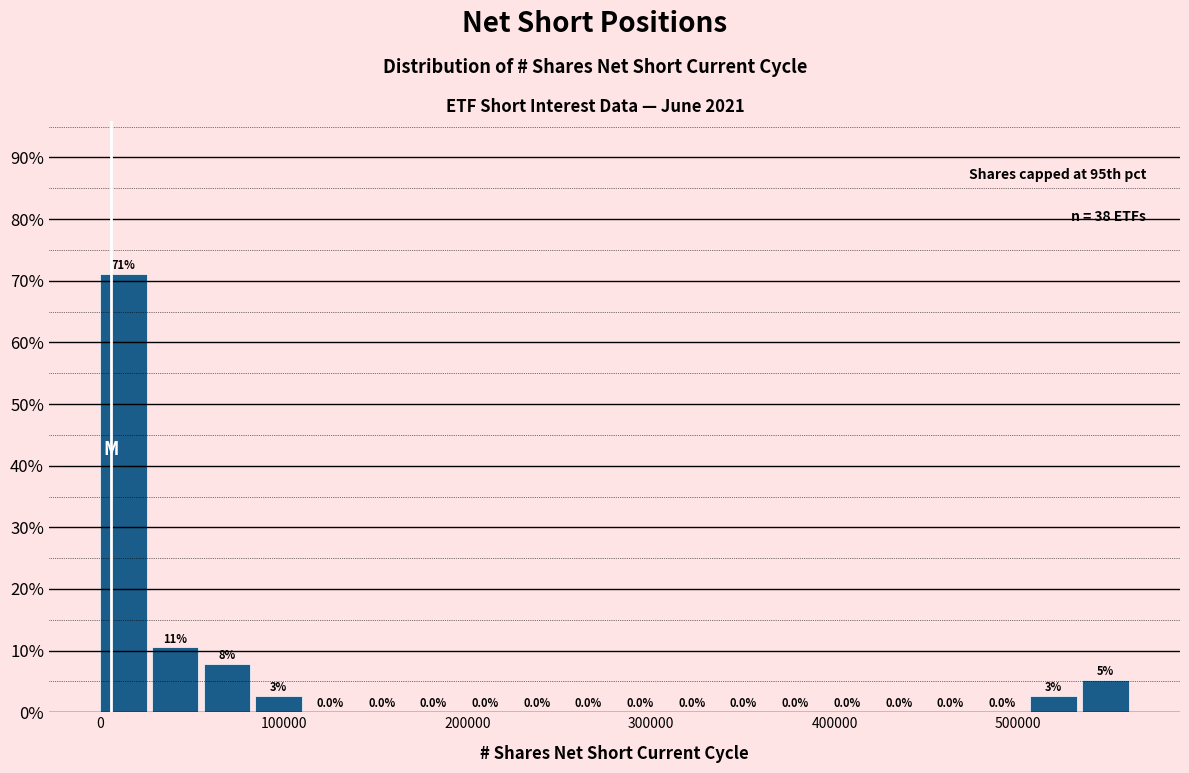

Around what value on the x-axis is the tallest bar? Give the approximate position of its centre, as read against the axis.

10000